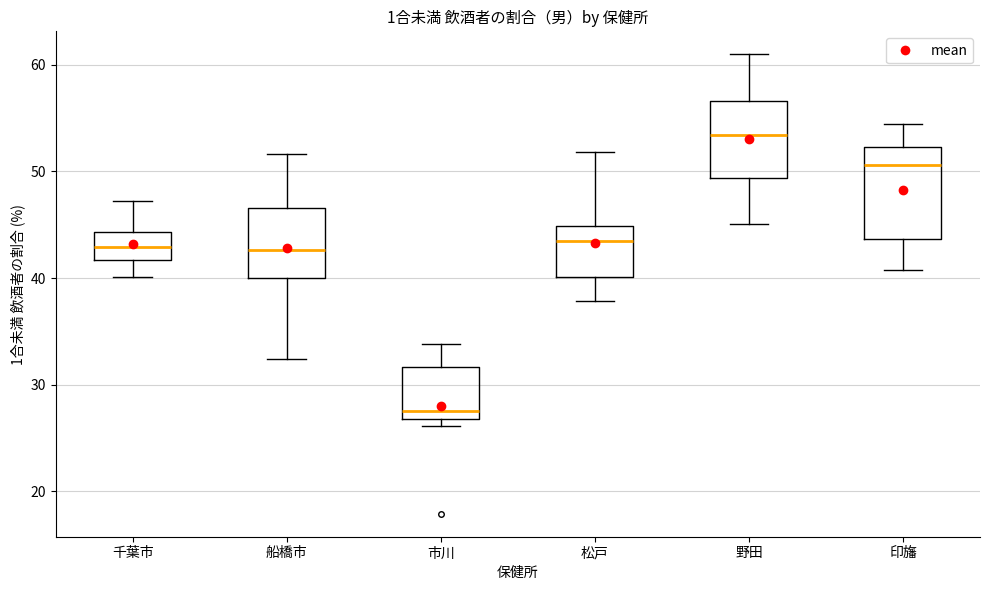

Where is the upper edge of the box for 松戸 on the y-axis? The values are not printed on the chart, so give them approximately, as read against the axis.

45